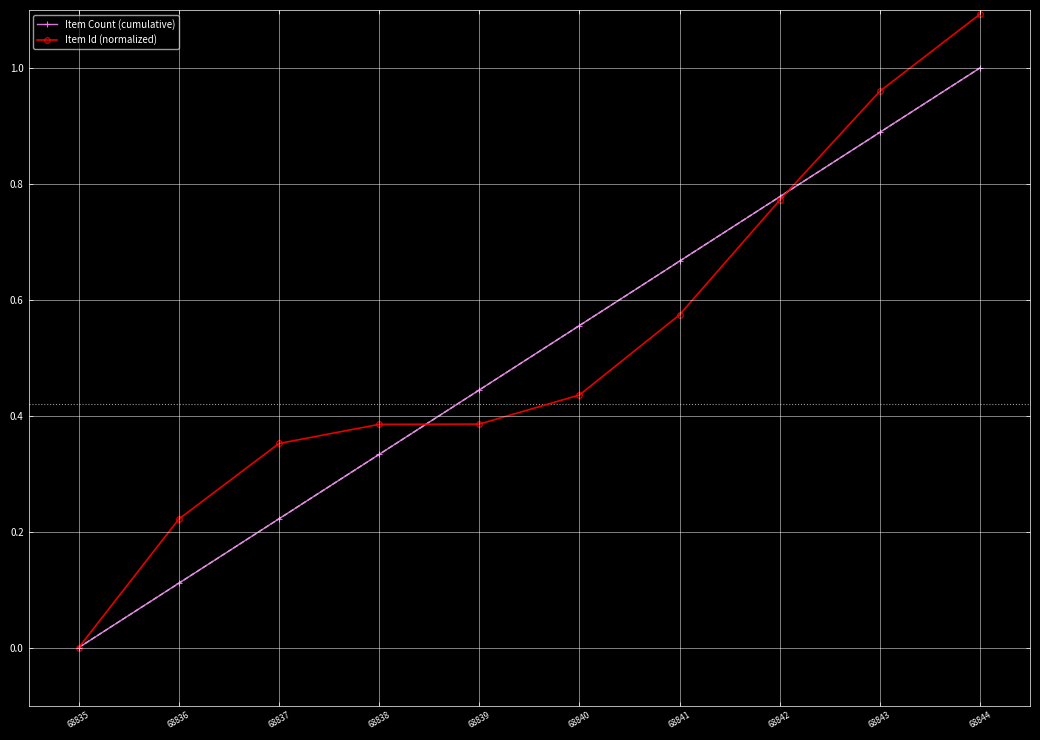

True or false: Item Count (cumulative) has more than 1 interior local peaks.

False